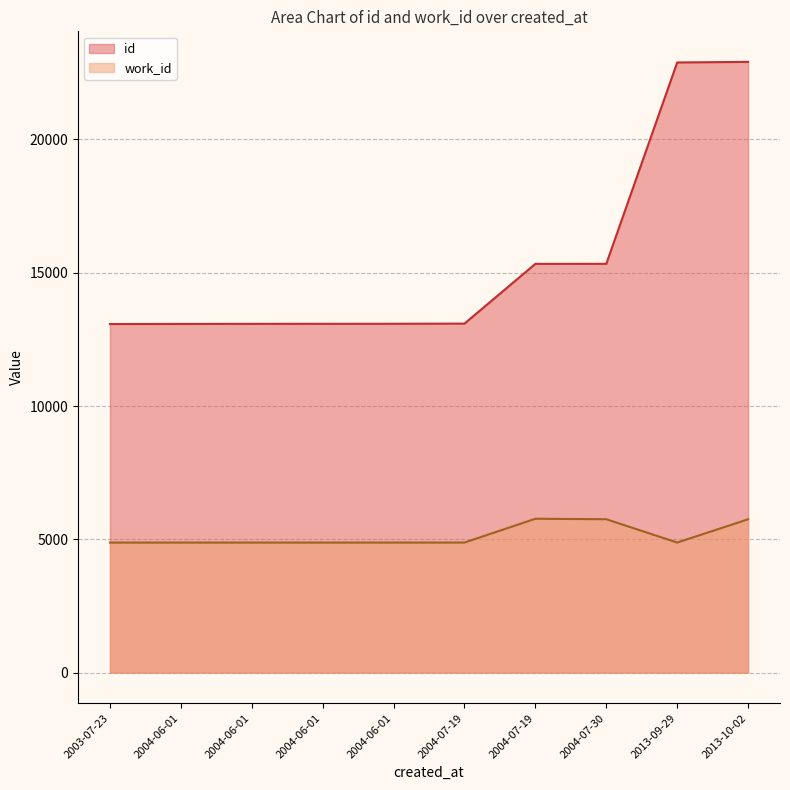

Where is the first local minimum for work_id?

2013-09-29